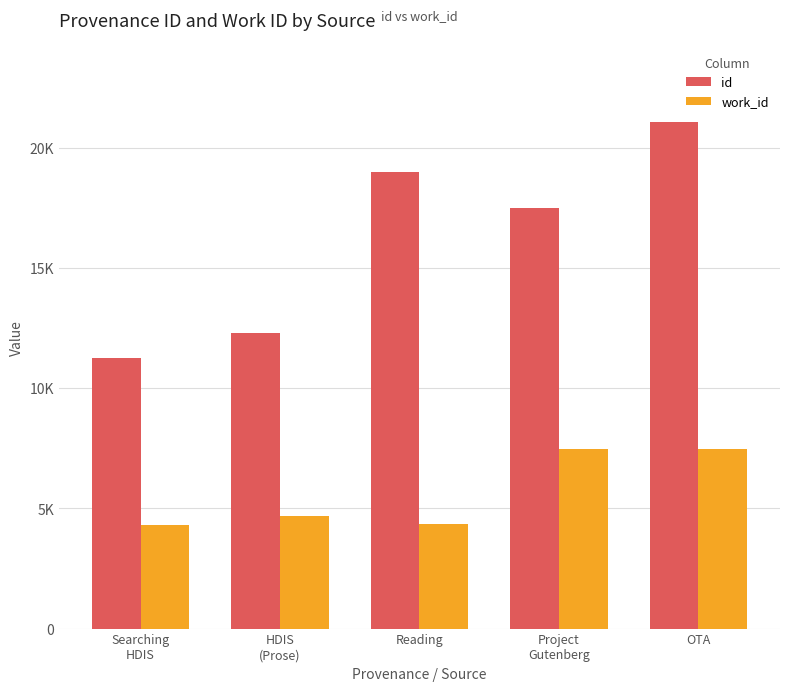

Is the value of id at Reading greater than the value of work_id at Searching
HDIS?

Yes